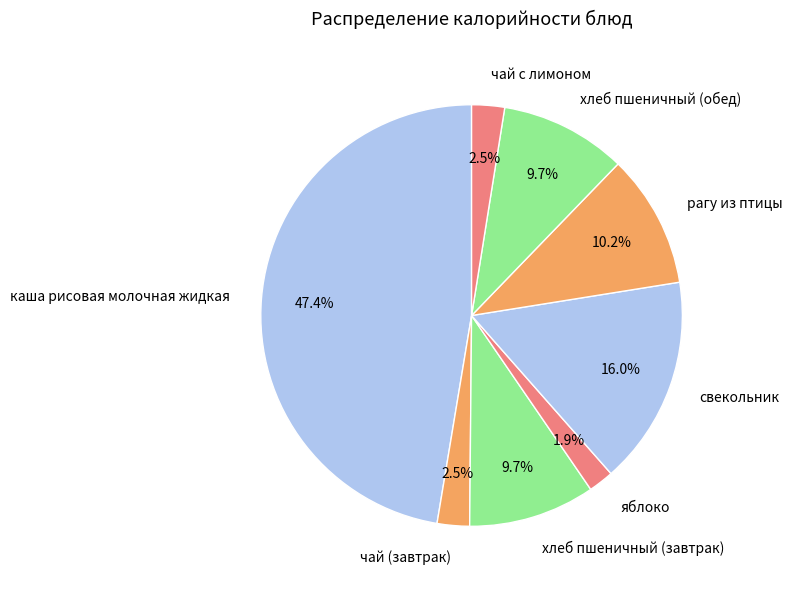

Approximately how many times larger is the value at свекольник compared to чай с лимоном?

6.4